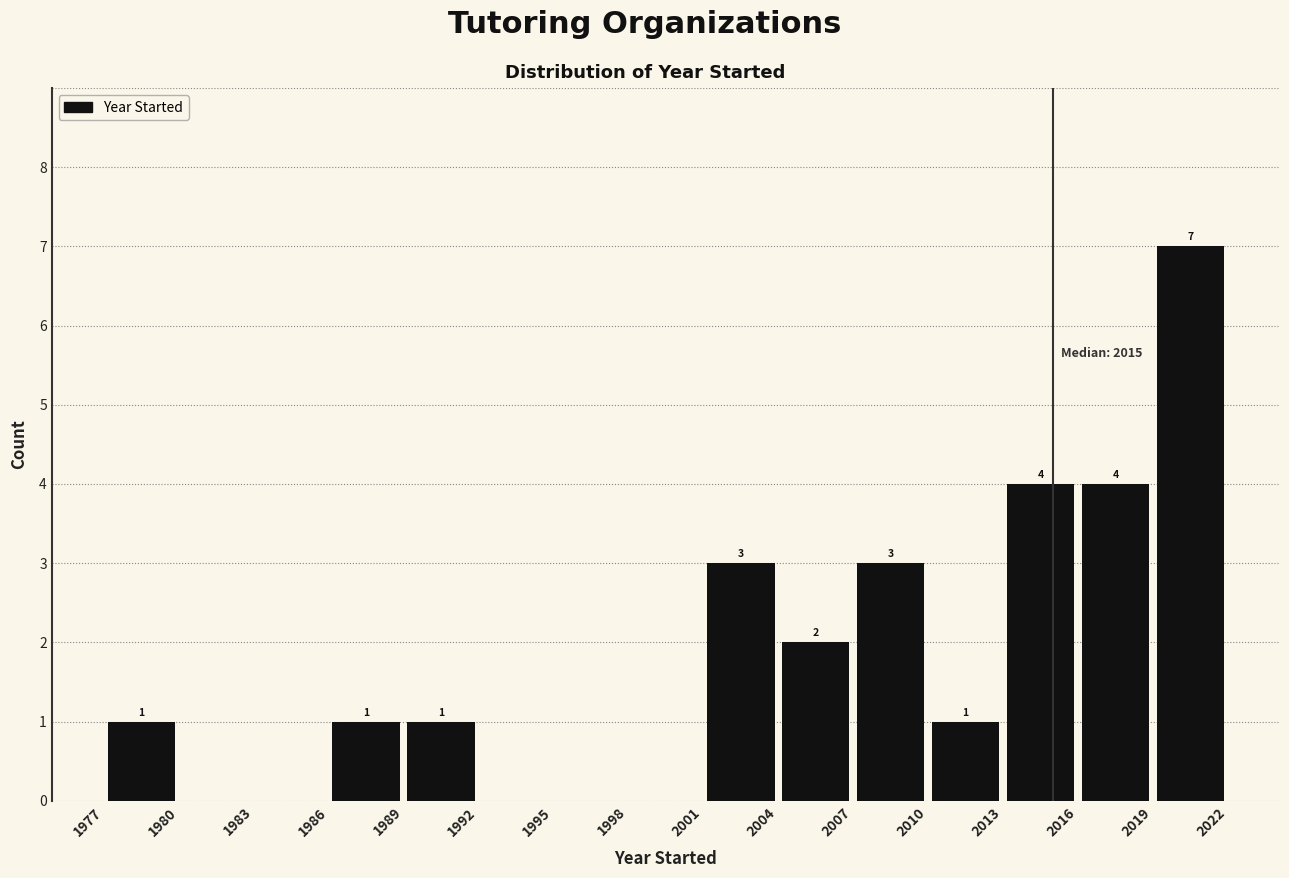

Over which range of the x-axis is the bar tallest?

2019 to 2022